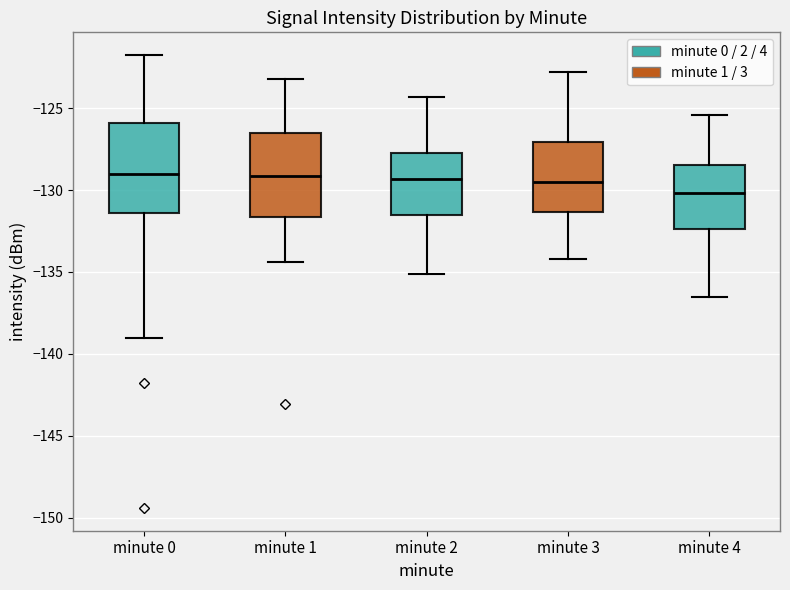

Where does the upper whisker of the box for minute 0 end on the y-axis? The values are not printed on the chart, so give them approximately, as read against the axis.

-122.0